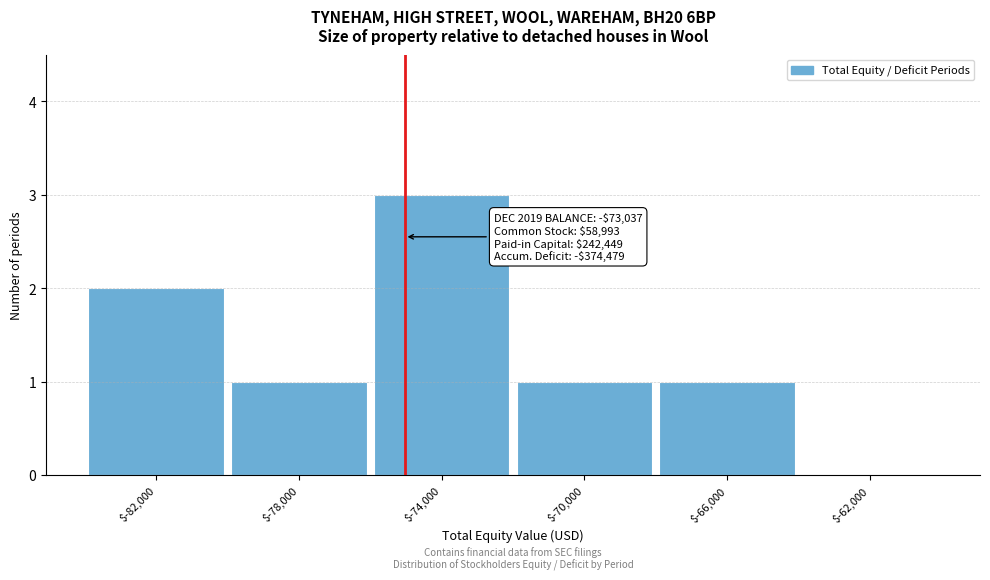

What is the maximum value shown in the chart?

3